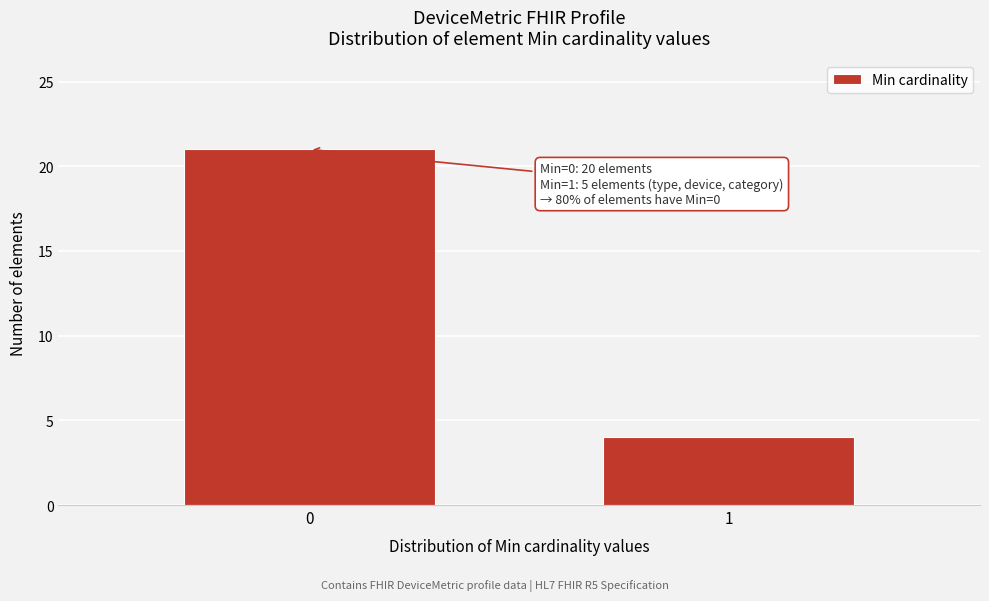

Reading left to right, extract all data points from this chart.

21	4